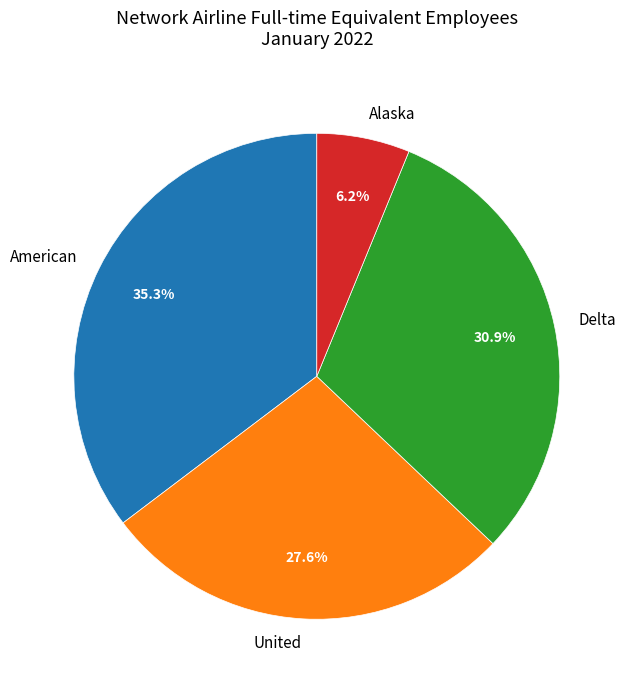

What is the largest slice in the pie chart?

American